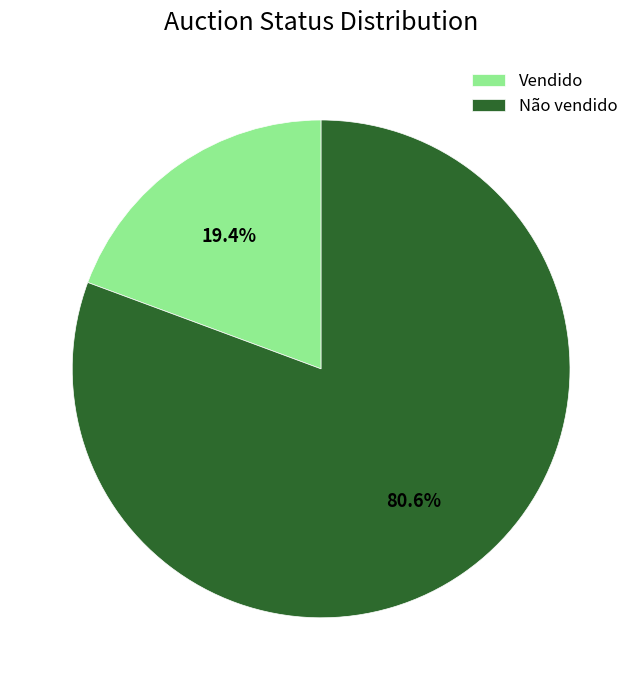

What is the smallest slice in the pie chart?

Vendido